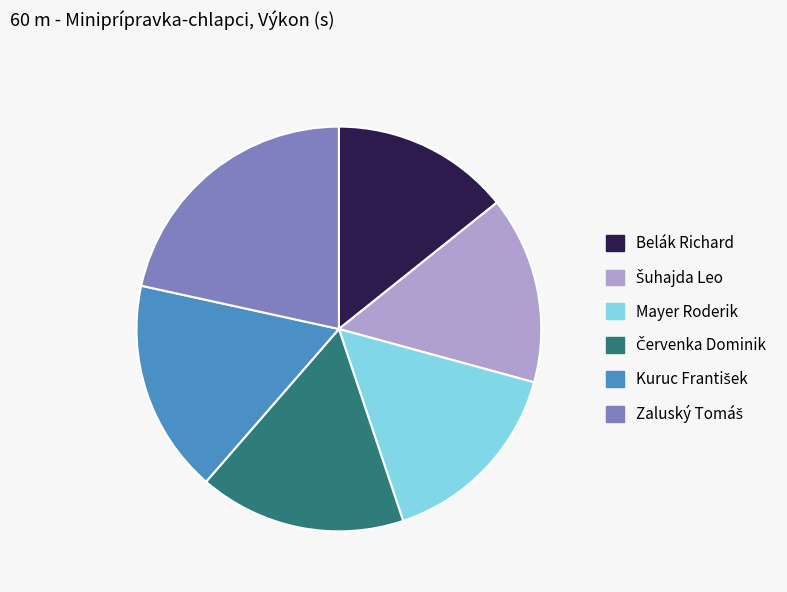

Is the sum of Belák Richard and Mayer Roderik greater than half?

No